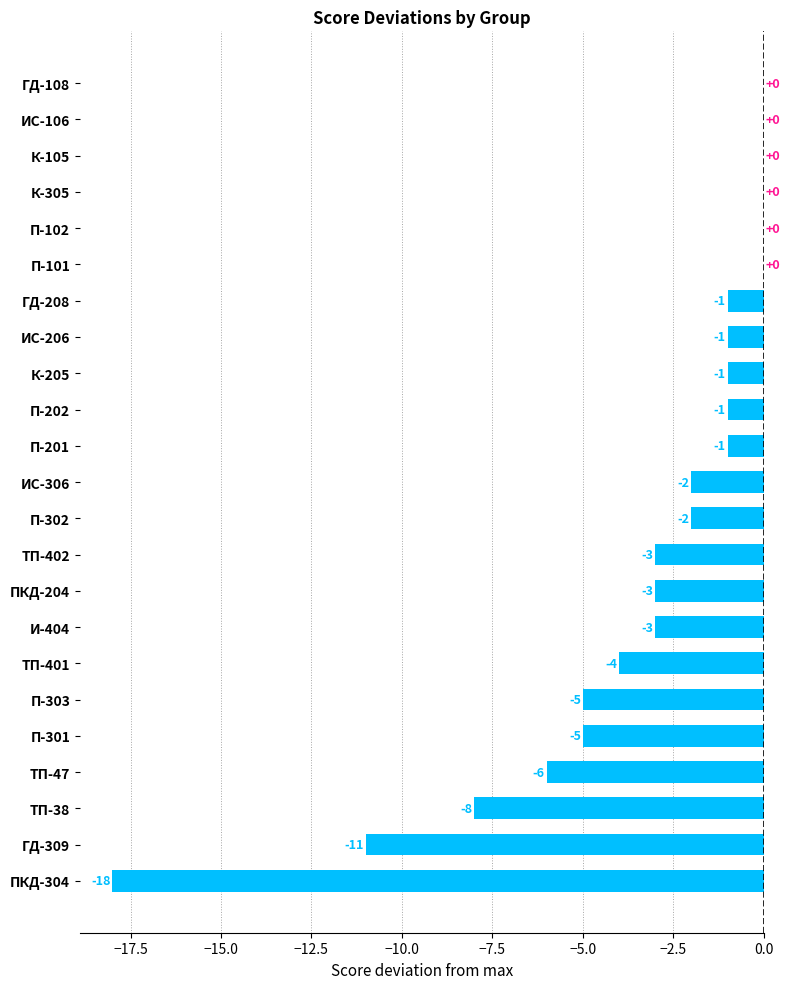

Reading bottom to top, what are all the values shown in this chart?

ПКД-304=-18	ГД-309=-11	ТП-38=-8	ТП-47=-6	П-301=-5	П-303=-5	ТП-401=-4	И-404=-3	ПКД-204=-3	ТП-402=-3	П-302=-2	ИС-306=-2	П-201=-1	П-202=-1	К-205=-1	ИС-206=-1	ГД-208=-1	П-101=0	П-102=0	К-305=0	К-105=0	ИС-106=0	ГД-108=0